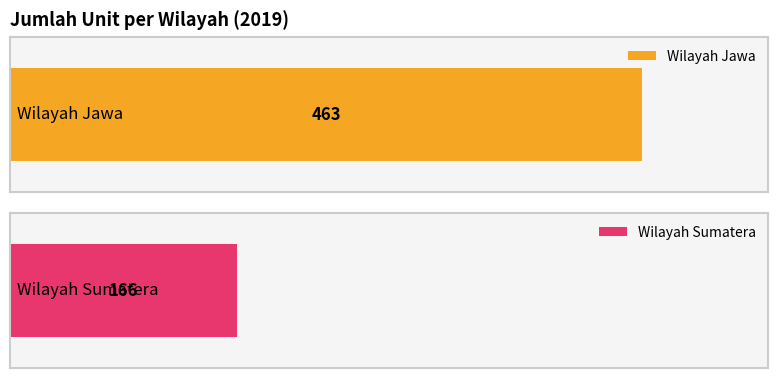

Which category has the lowest value across all series?

Wilayah Sumatera